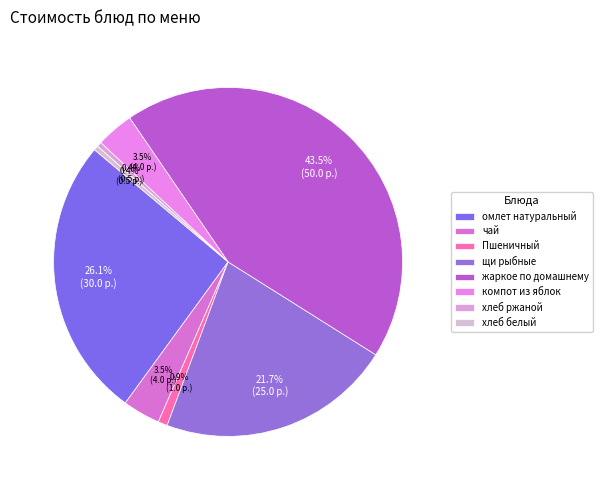

What is the change in value from омлет натуральный to хлеб ржаной?

-29.5